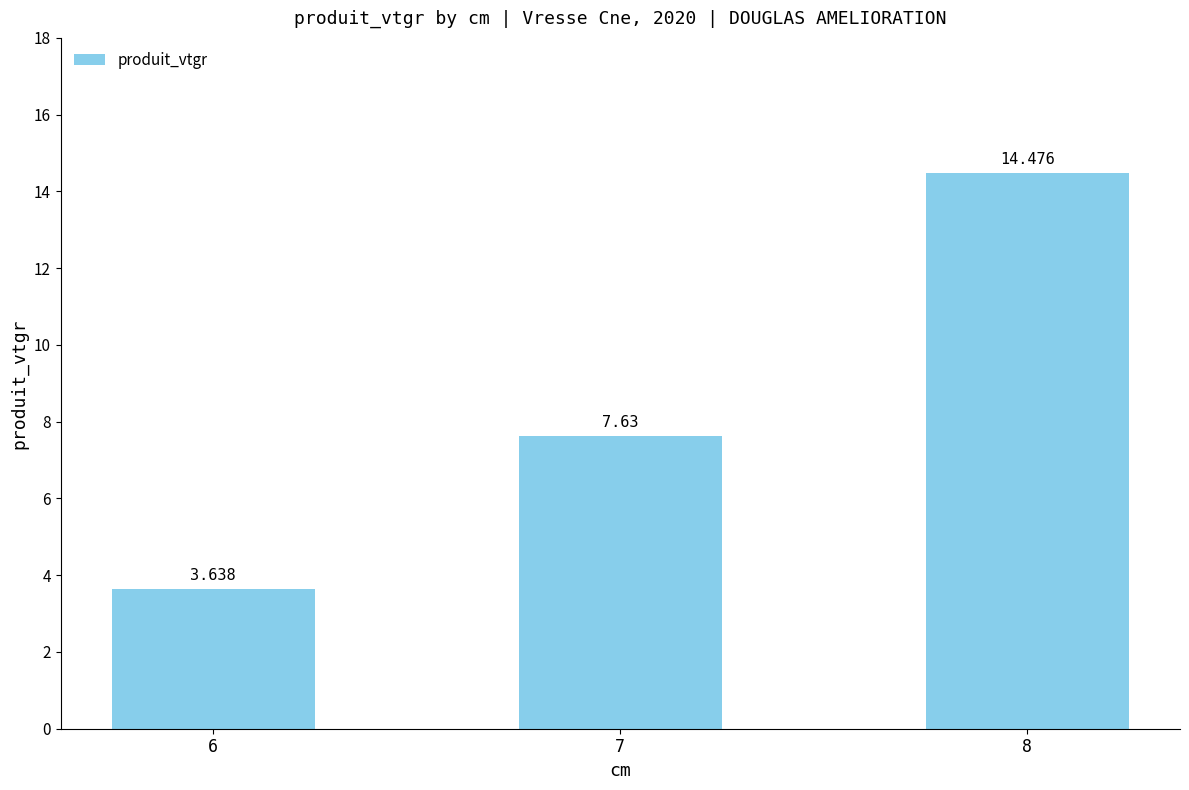

Does the chart contain stacked bars?

No